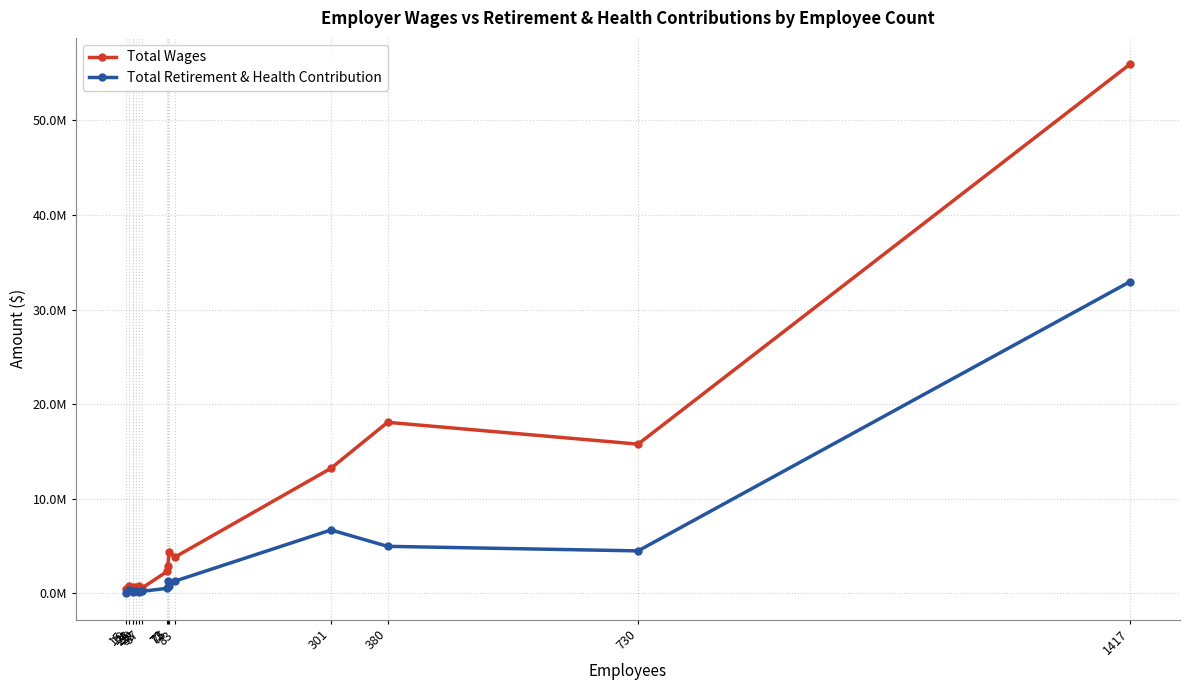

Which series has the widest spread of values?

Total Wages